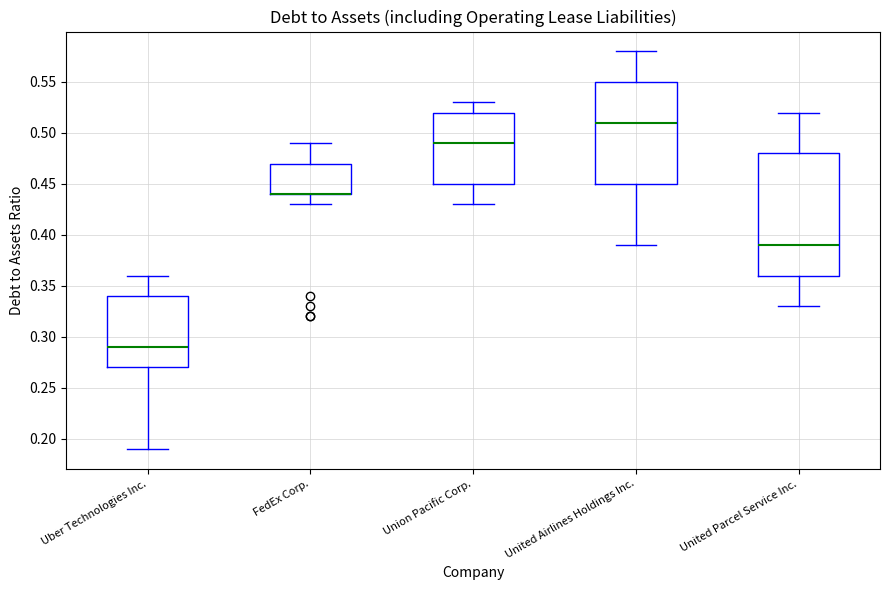

Where does the median line of the box for United Parcel Service Inc. sit on the y-axis? The values are not printed on the chart, so give them approximately, as read against the axis.

0.39